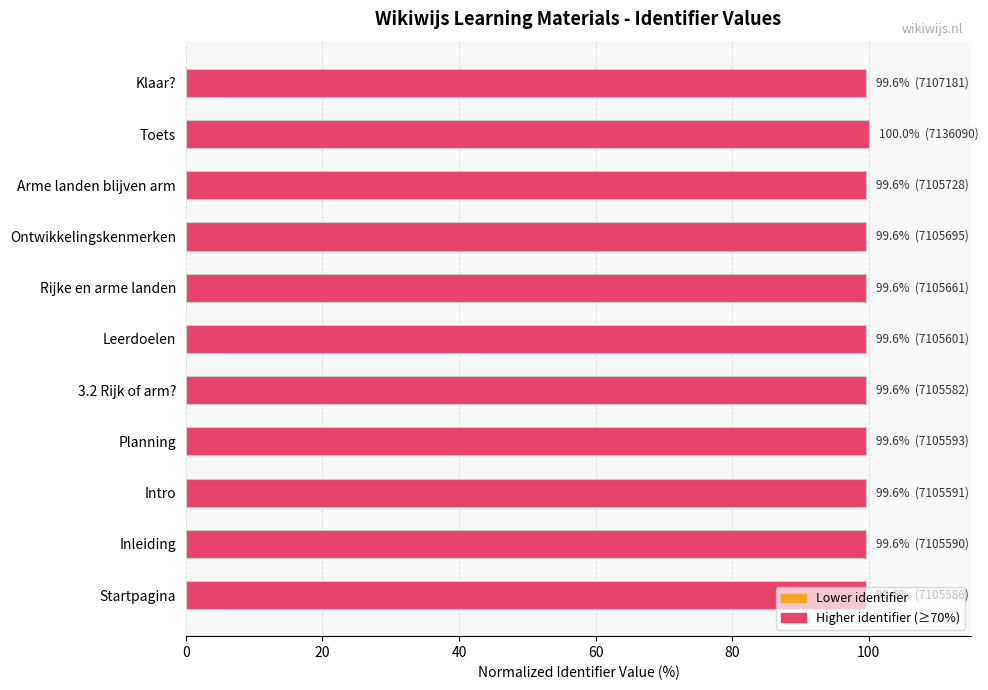

What value does the data have at Ontwikkelingskenmerken?

99.6